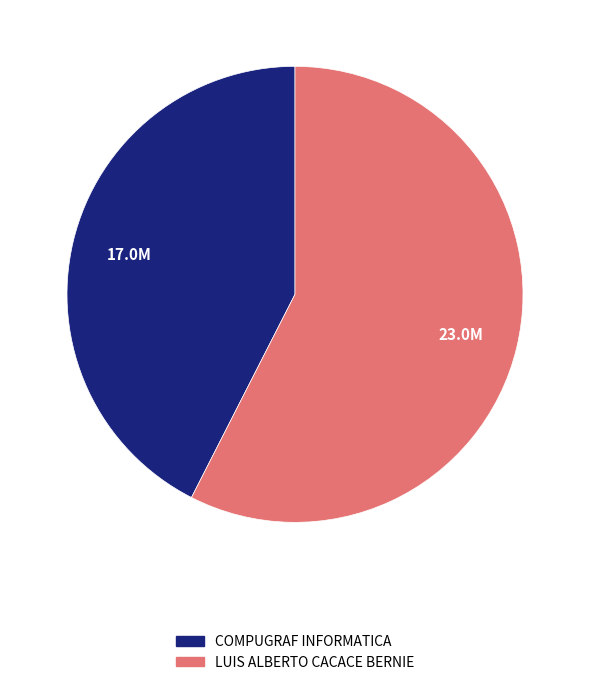

Rank the categories by value from lowest to highest.

COMPUGRAF INFORMATICA, LUIS ALBERTO CACACE BERNIE